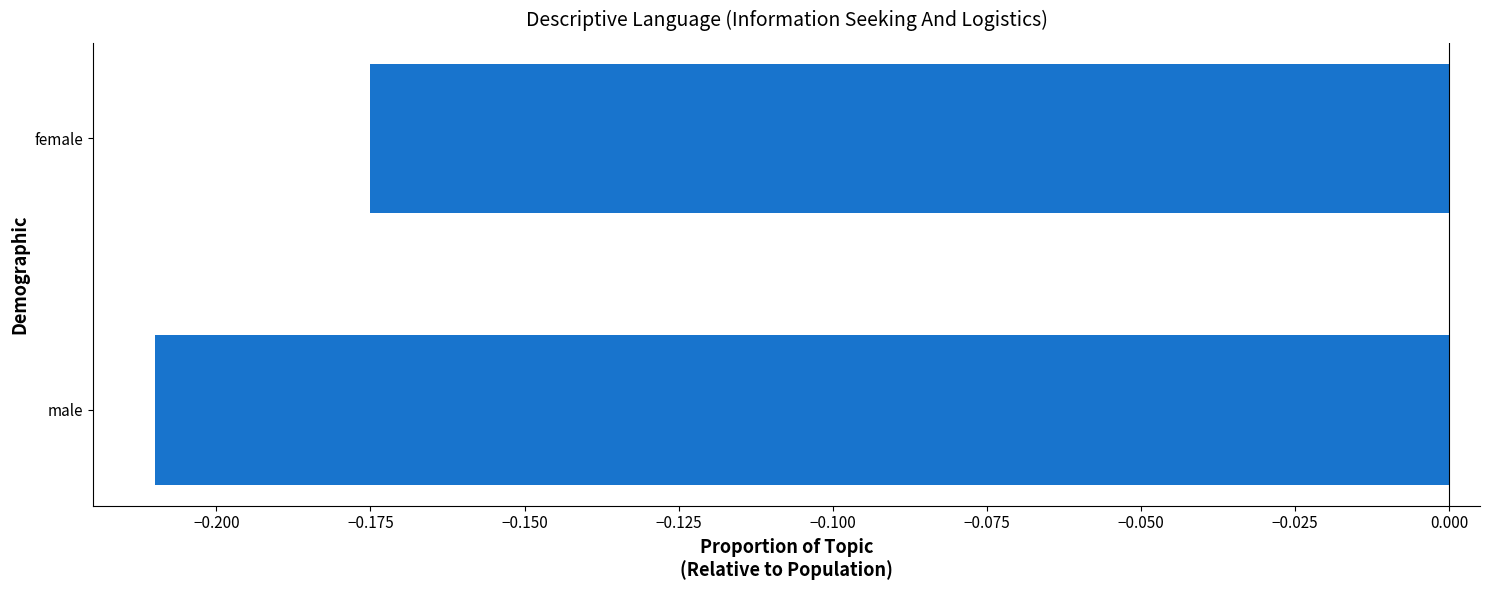

What is the sum of all values?

-0.4